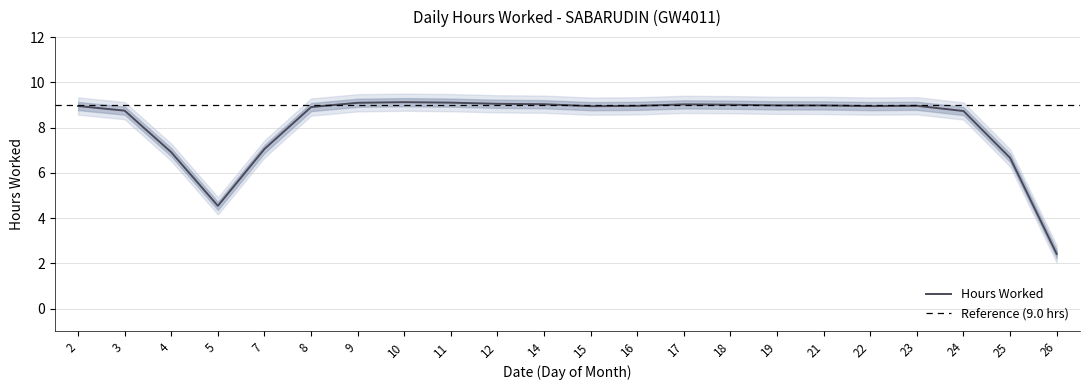

What is the highest value of the Hours Worked series?

9.1